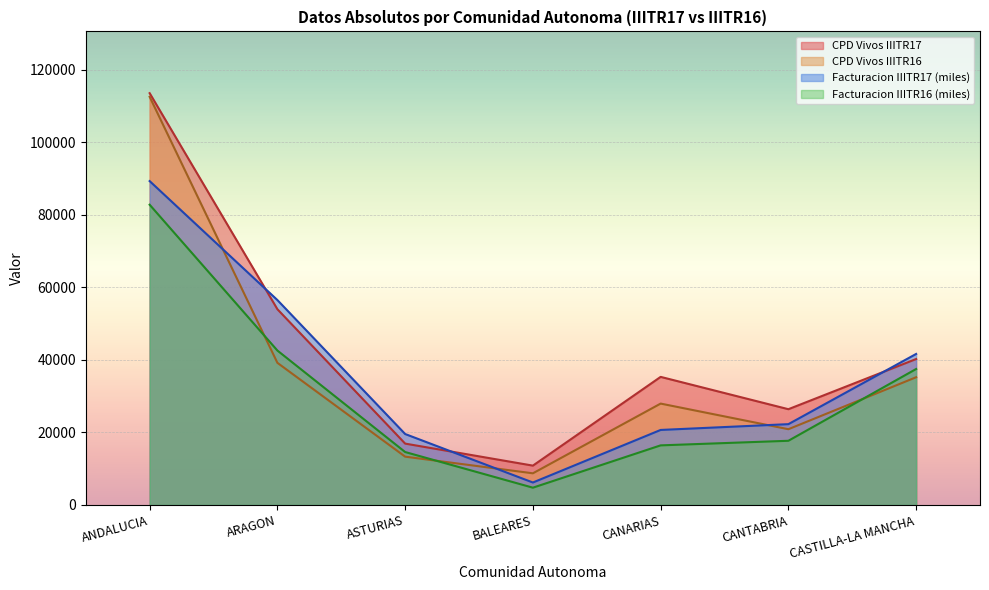

What are all the series names shown in the legend?

CPD Vivos IIITR17, CPD Vivos IIITR16, Facturacion IIITR17 (miles), Facturacion IIITR16 (miles)